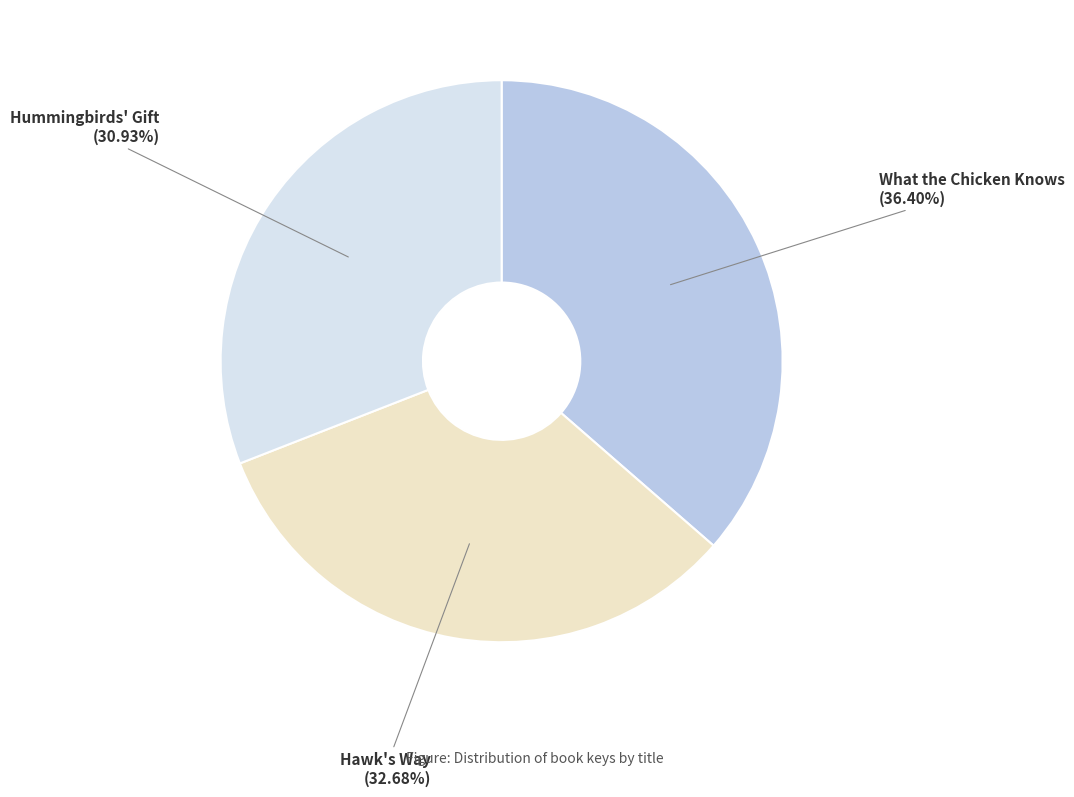

Does Hummingbirds' Gift represent more than half of the total?

No